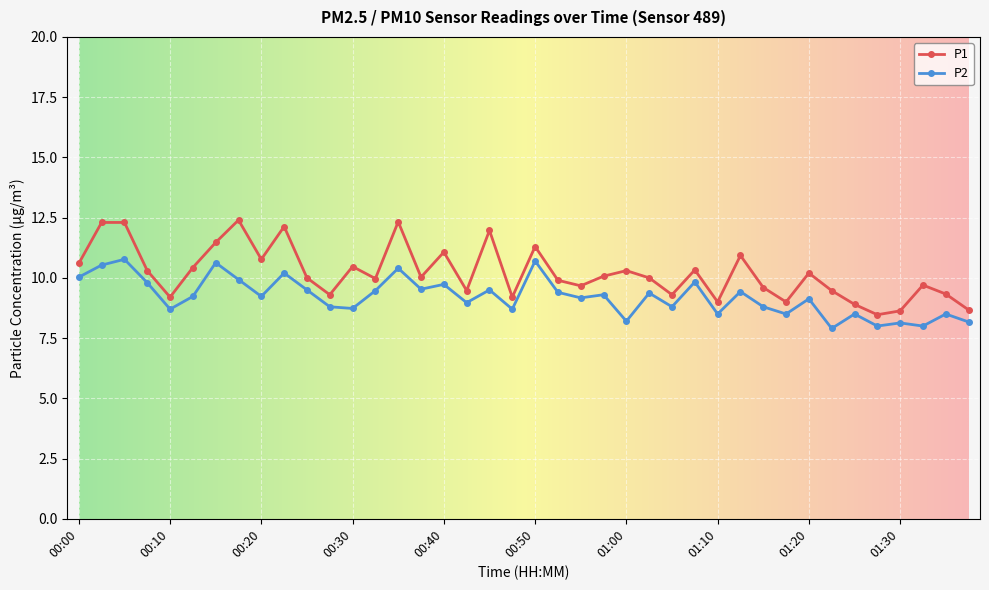

True or false: P2 has more than 0 interior local peaks.

True